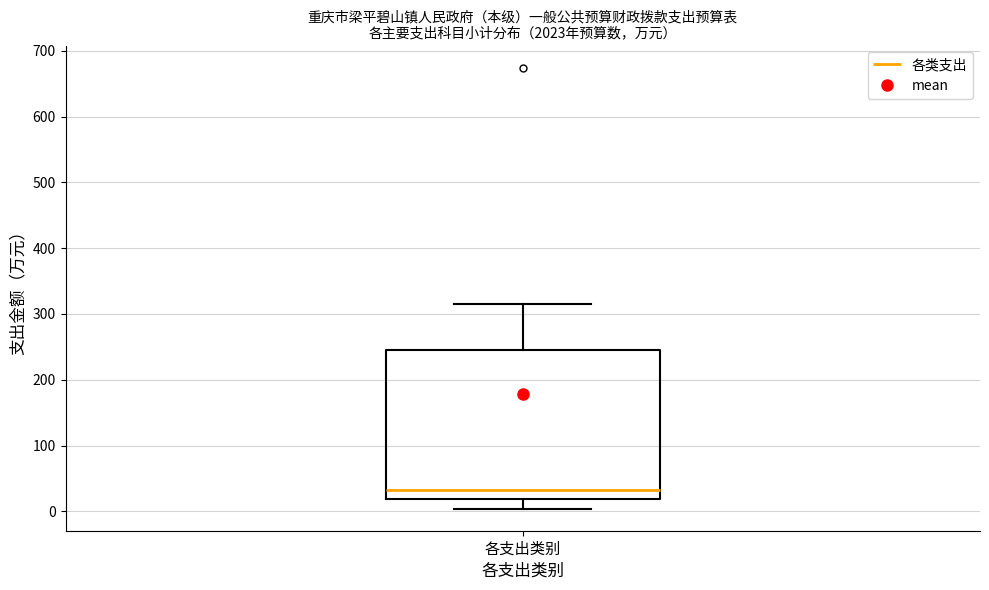

Read this box plot against the y-axis: the position of the median line, the range covered by the box, and the ends of both whiskers. The values are not printed on the chart, so give them approximately, as read against the axis.

median 30, box 20 to 250, whiskers 0 to 320